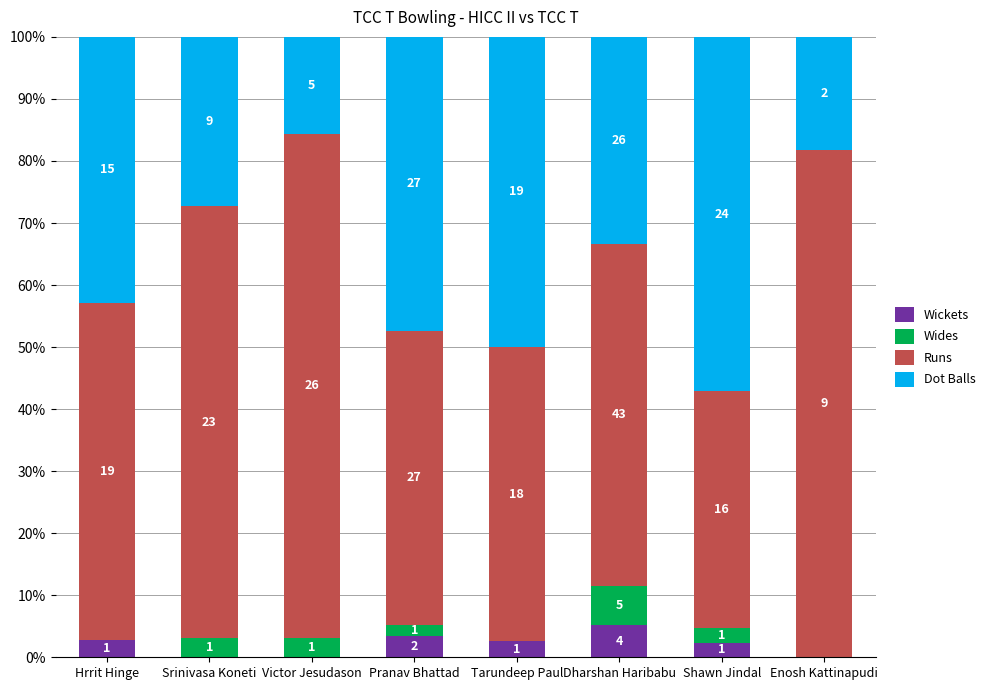

What are all the series names shown in the legend?

Wickets, Wides, Runs, Dot Balls